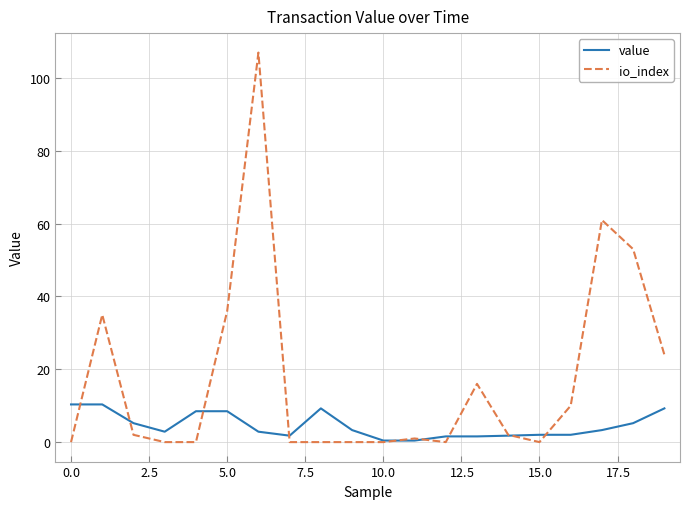

Which series has the widest spread of values?

io_index